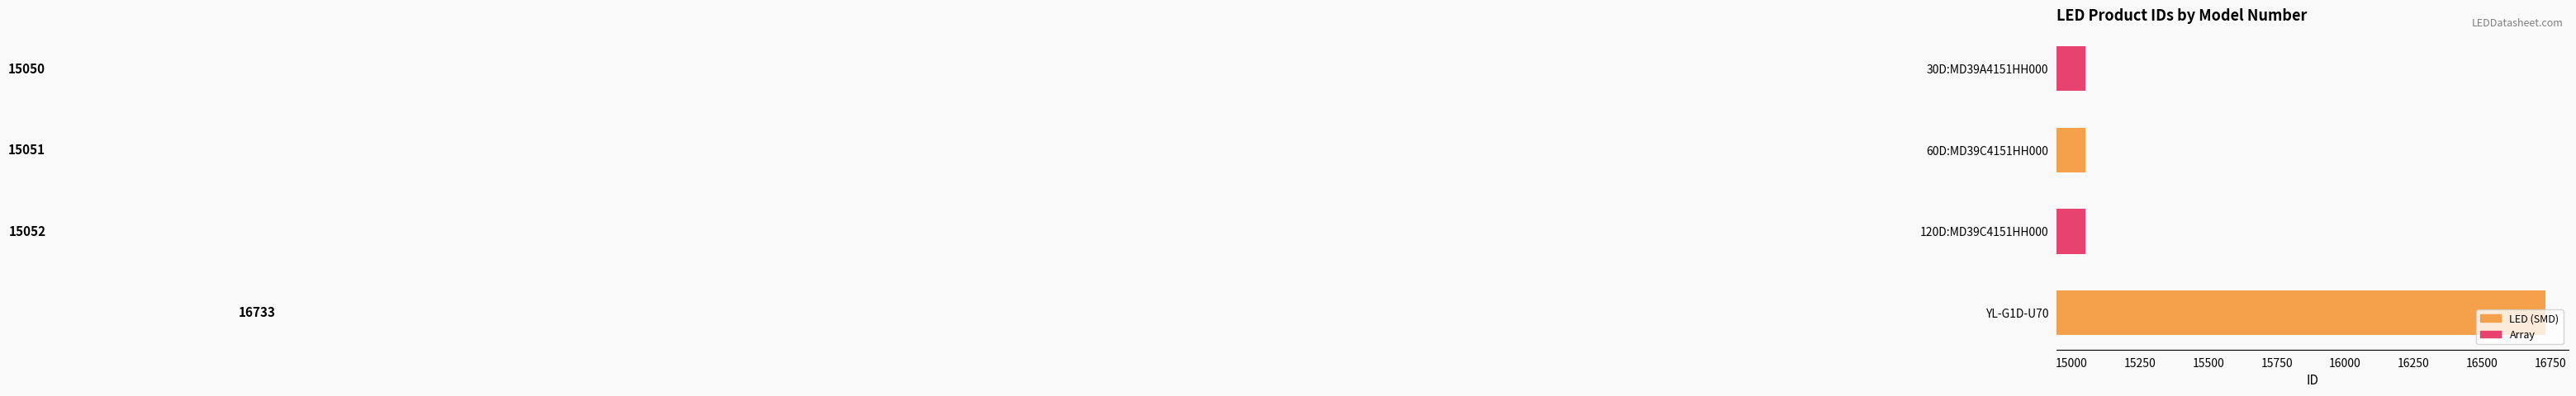

Does the chart contain stacked bars?

No